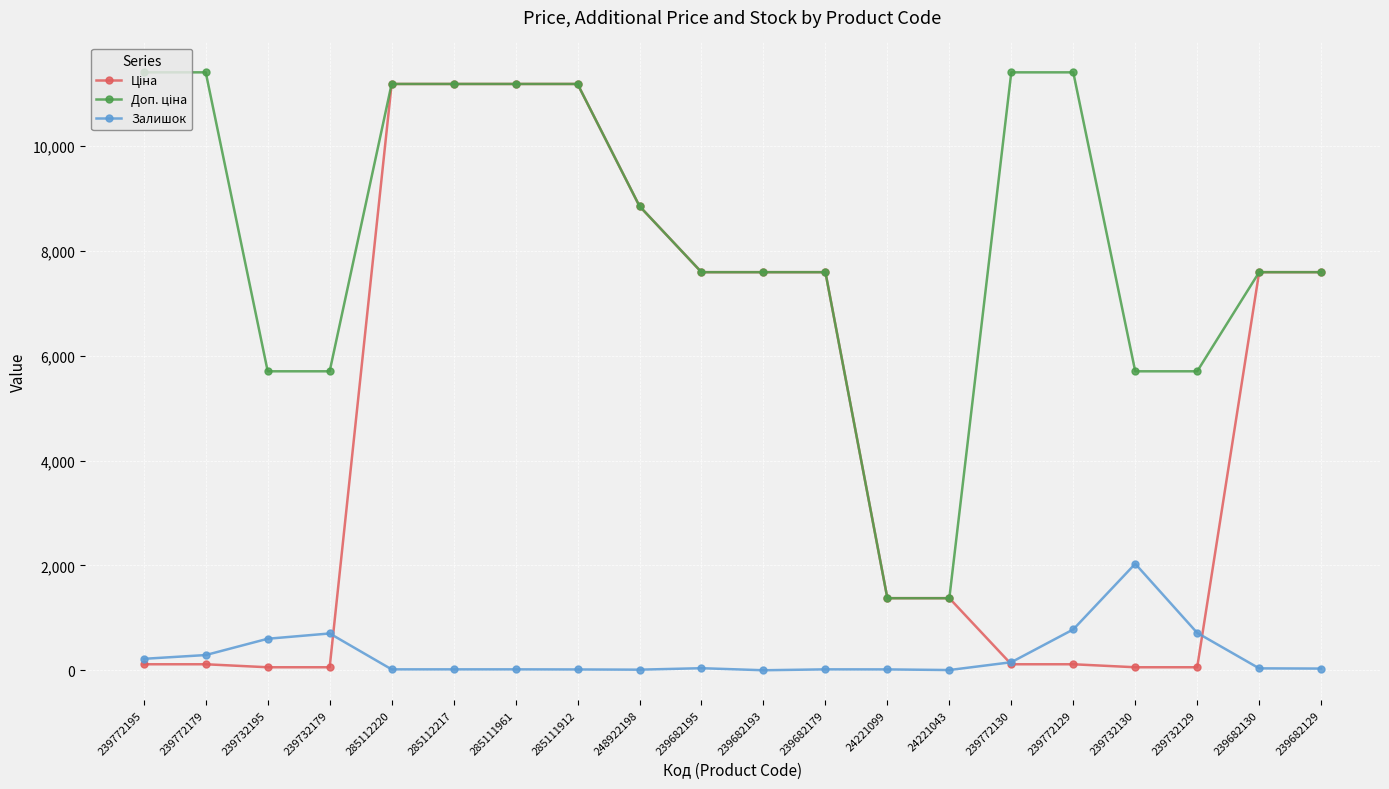

True or false: Залишок has a value of 16.0 at 24221099.

True